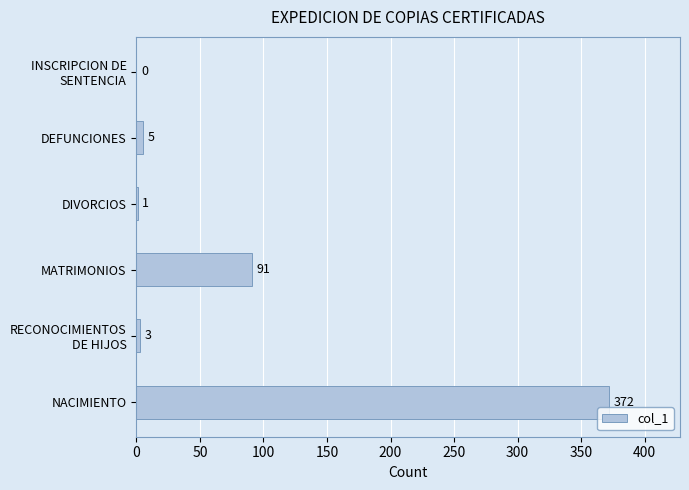

Between MATRIMONIOS and NACIMIENTO, which is larger?

NACIMIENTO